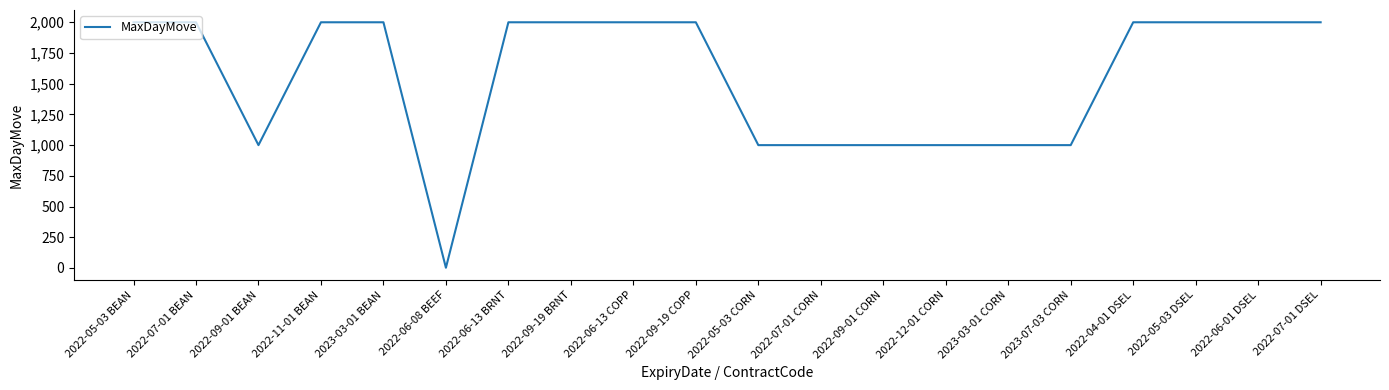

What is the minimum value shown in the chart?

2